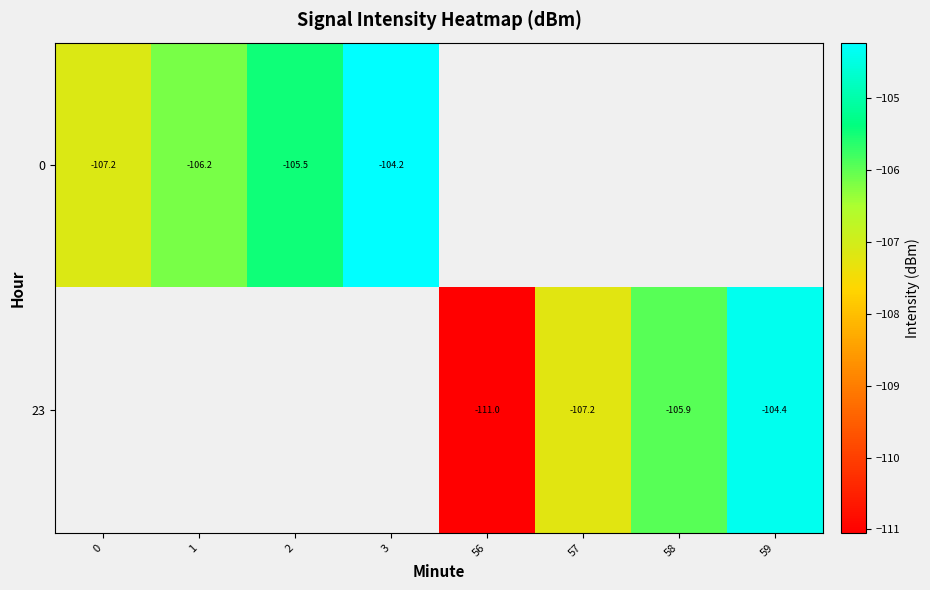

Is the value of 0 at 0 greater than the value of 23 at 59?

No